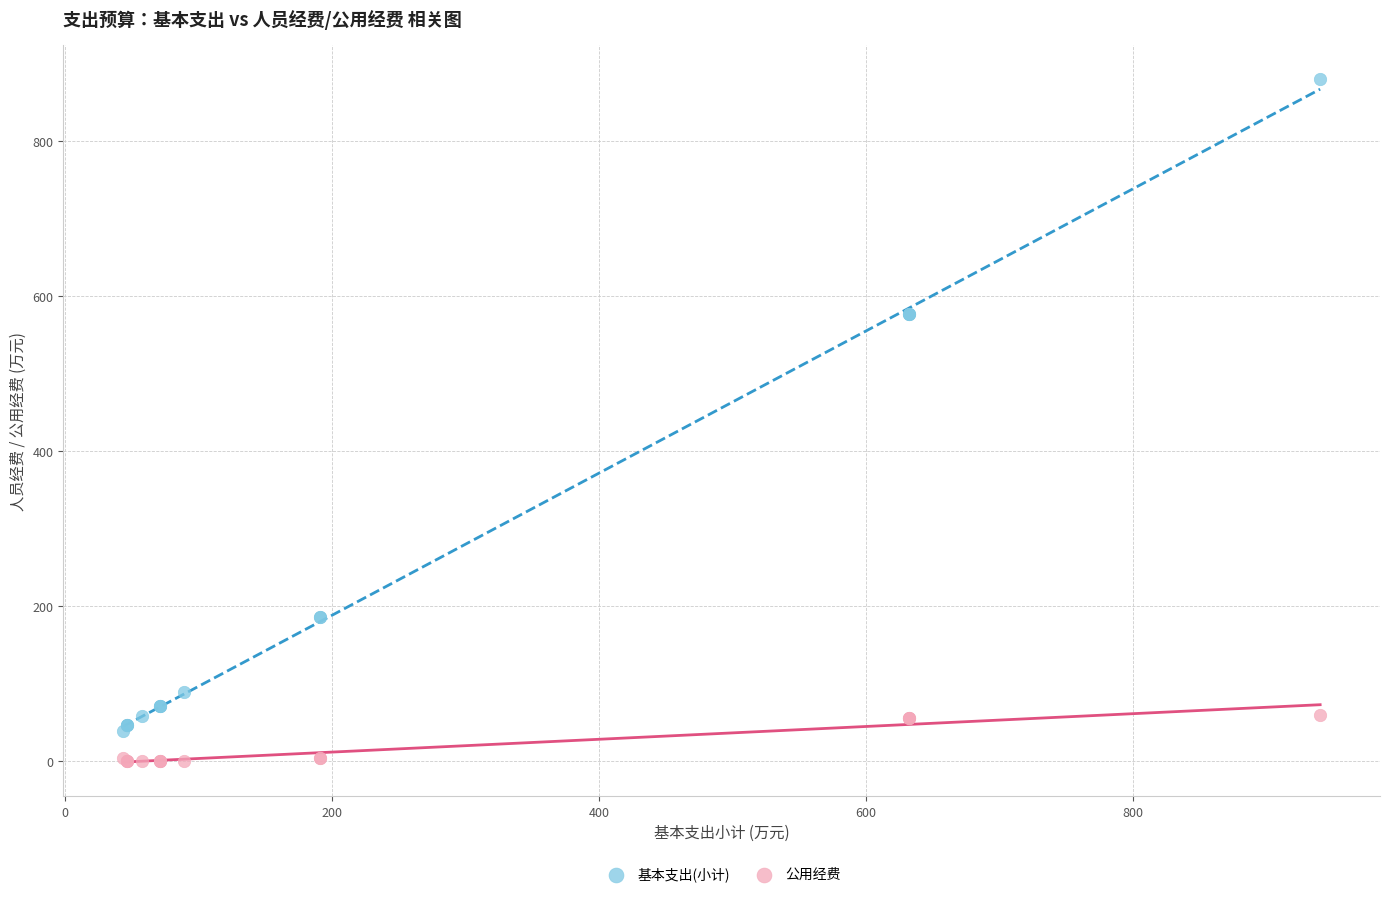

Which series contains the lowest Y value?

公用经费